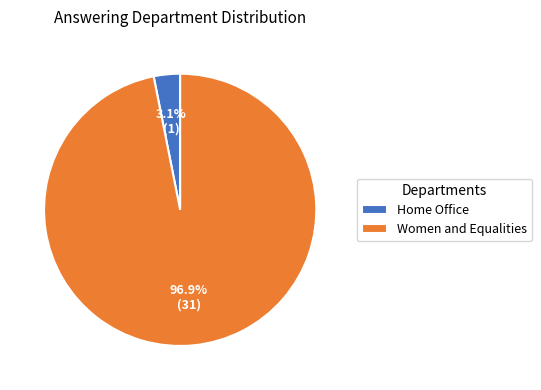

To the nearest percent, what is the difference between the largest and smallest slice percentages?

94%